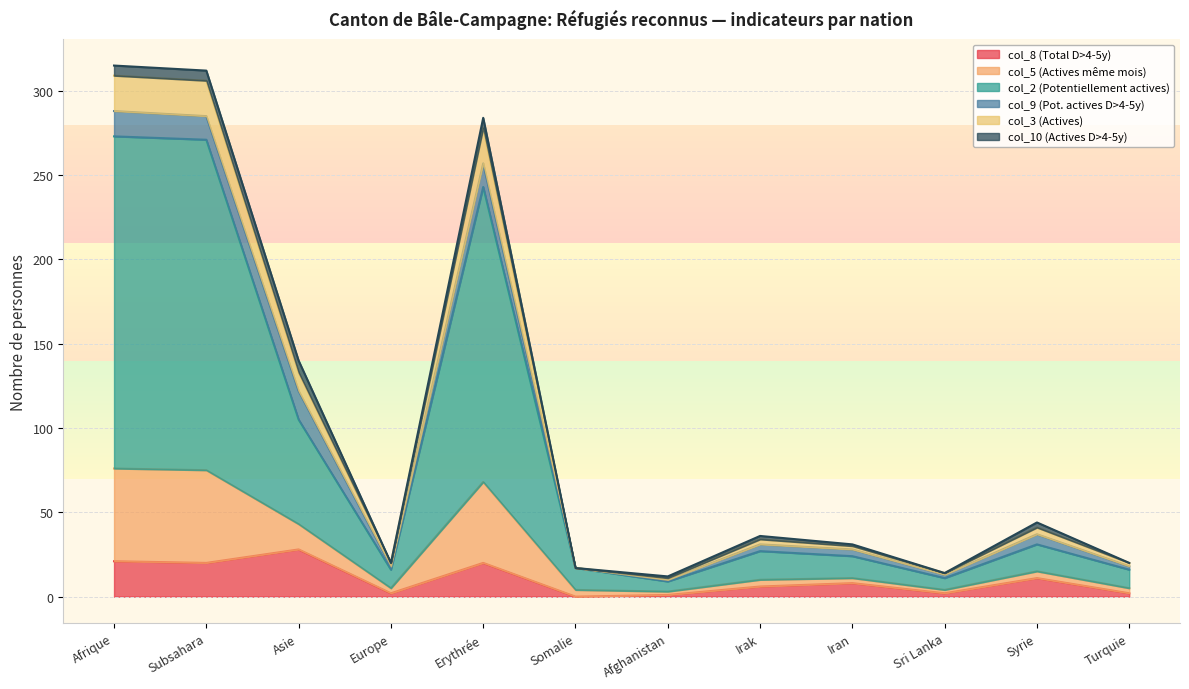

True or false: col_3 (Actives) has more than 0 interior local peaks.

True